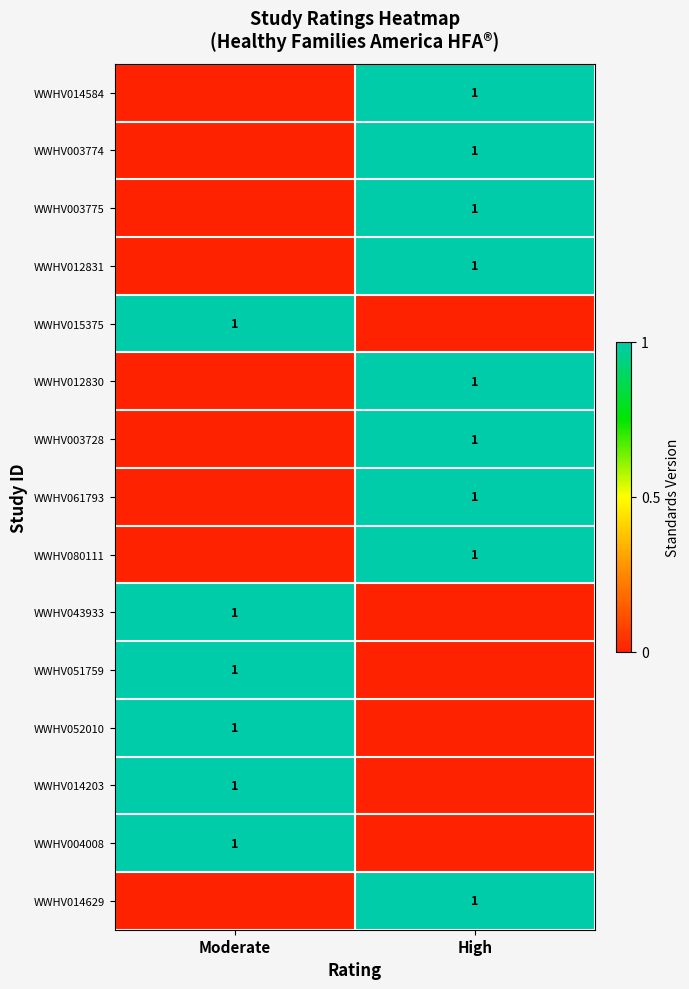

The value of WWHV004008 at Moderate is 1. True or false?

True